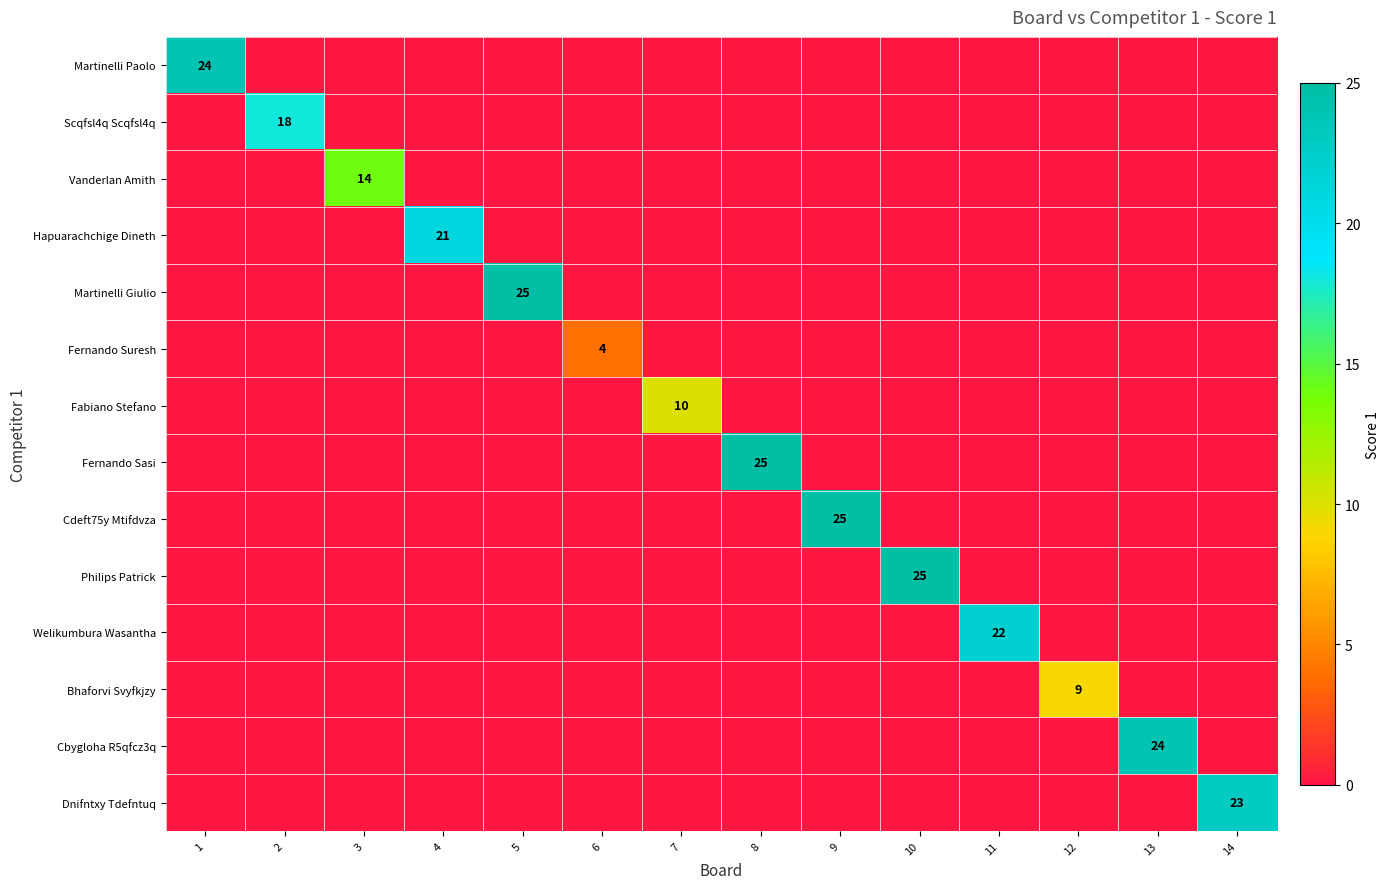

True or false: Fabiano Stefano has a value of 10 at 7.

True